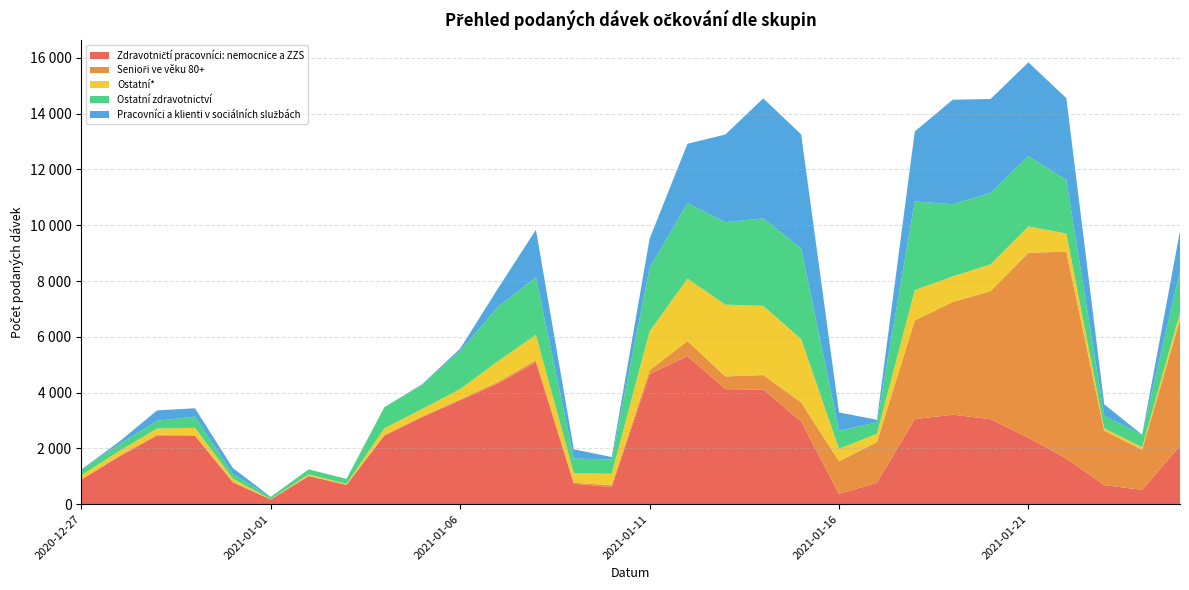

Reading right to left, list all the values displayed in this chart.

Zdravotničtí pracovníci: nemocnice a ZZS: 2087	514	684	1634	2377	3047	3207	3050	765	368	2962	4110	4123	5306	4663	617	729	5088	4328	3724	3123	2460	690	1008	167	782	2453	2455	1706	878
Senioři ve věku 80+: 4523	1439	1951	7416	6638	4591	4040	3541	1458	1173	689	520	456	542	142	65	40	74	61	36	27	18	0	5	1	19	16	35	30	14
Ostatní*: 260	88	83	652	942	959	918	1084	301	446	2267	2480	2573	2237	1391	409	340	907	740	367	264	245	39	57	9	115	269	221	166	142
Ostatní zdravotnictví: 1492	447	451	1920	2522	2561	2590	3177	405	642	3254	3136	2957	2709	2276	508	529	2064	1950	1363	868	750	177	177	81	165	401	279	246	194
Pracovníci a klienti v sociálních službách: 1434	2	411	2933	3361	3367	3743	2510	97	660	4086	4302	3143	2128	1042	90	329	1706	657	87	23	7	2	0	4	215	300	371	92	14